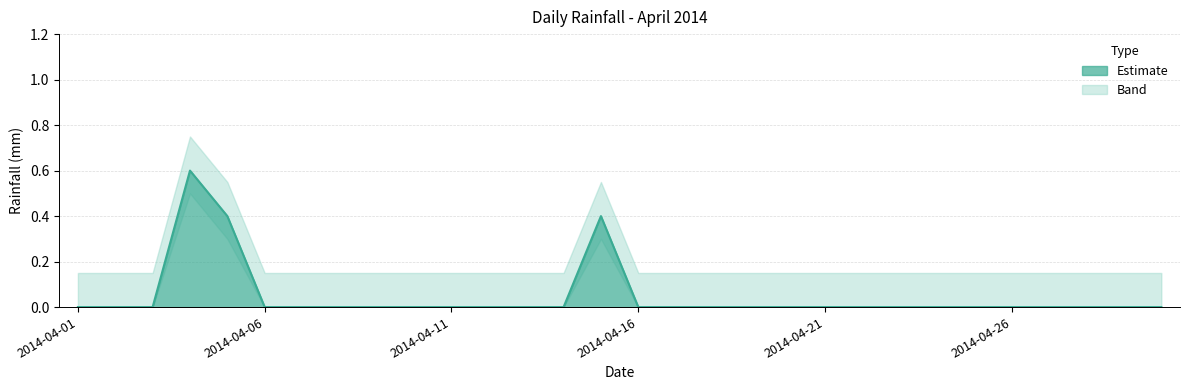

What is the difference between the maximum and minimum values?

0.6